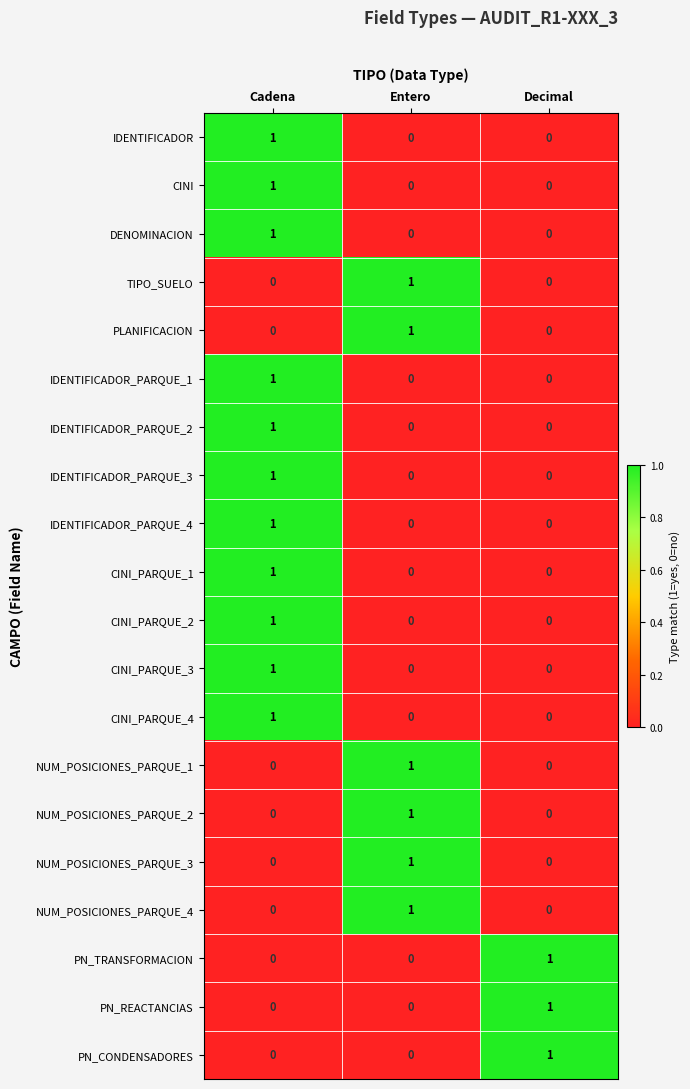

Is it true that PLANIFICACION equals 1 at Entero?

True